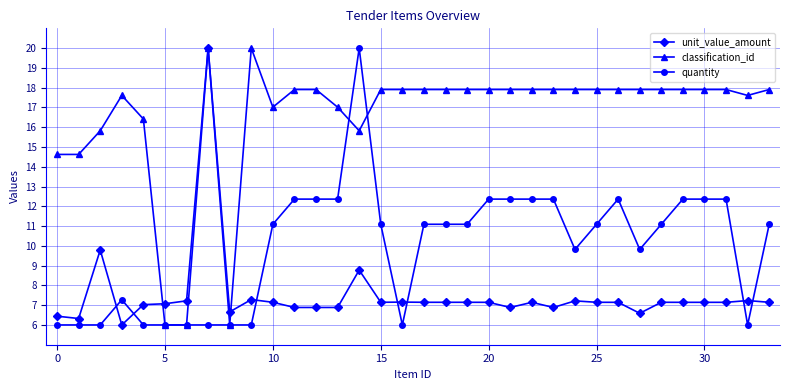

True or false: quantity has more than 1 points higher than both neighbors.

True